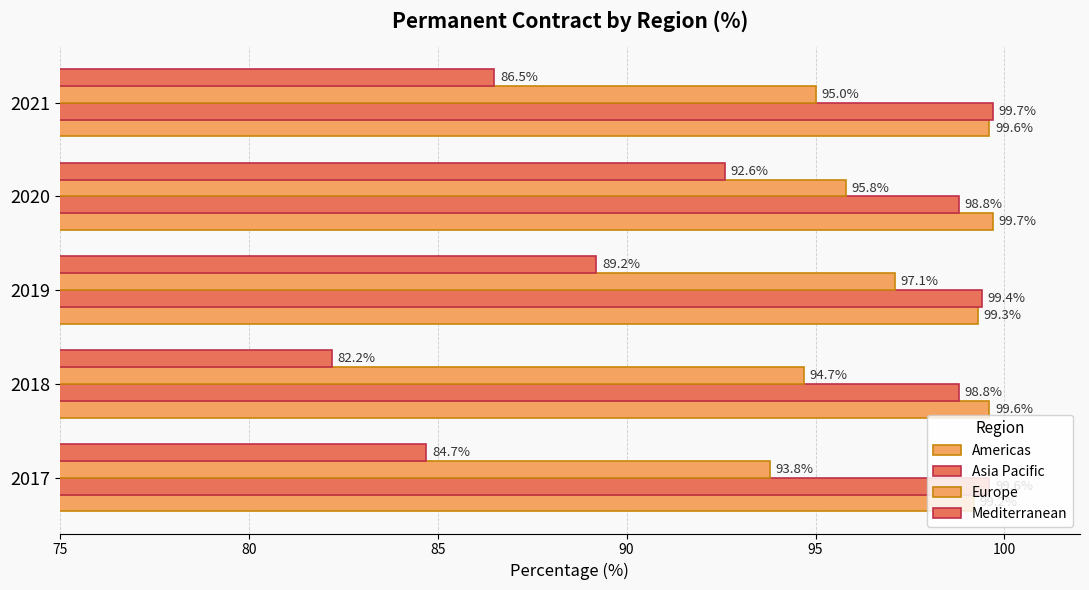

How many data points in Europe are less than 95?

2